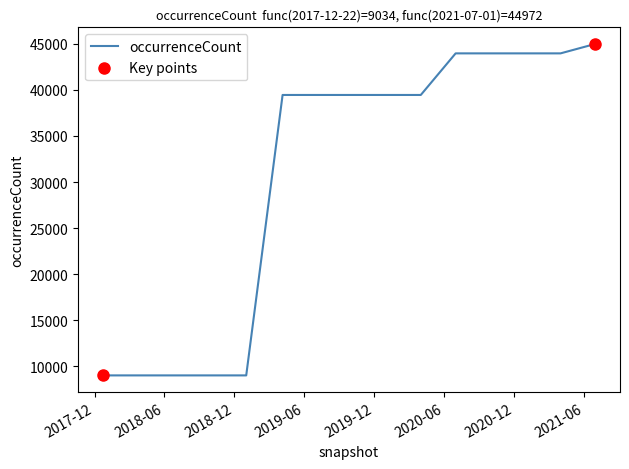

What is the difference between the maximum and minimum values?

35938